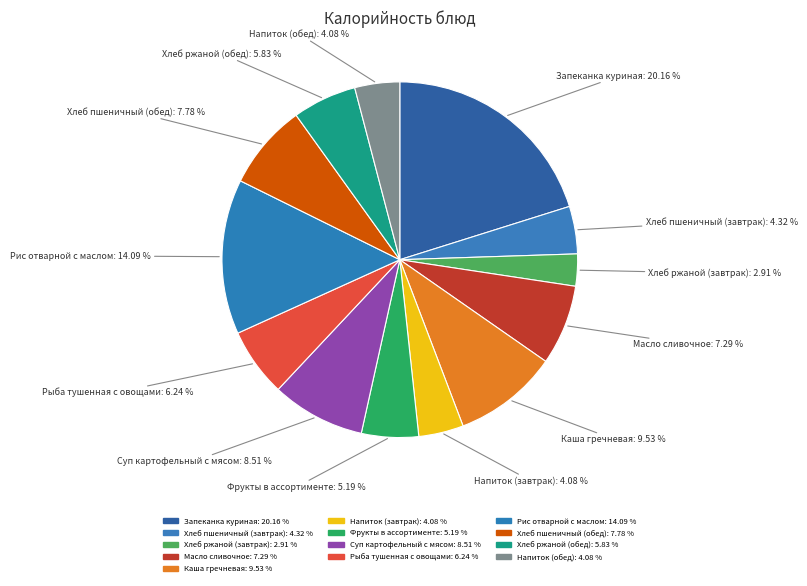

What is the largest slice in the pie chart?

Запеканка куриная